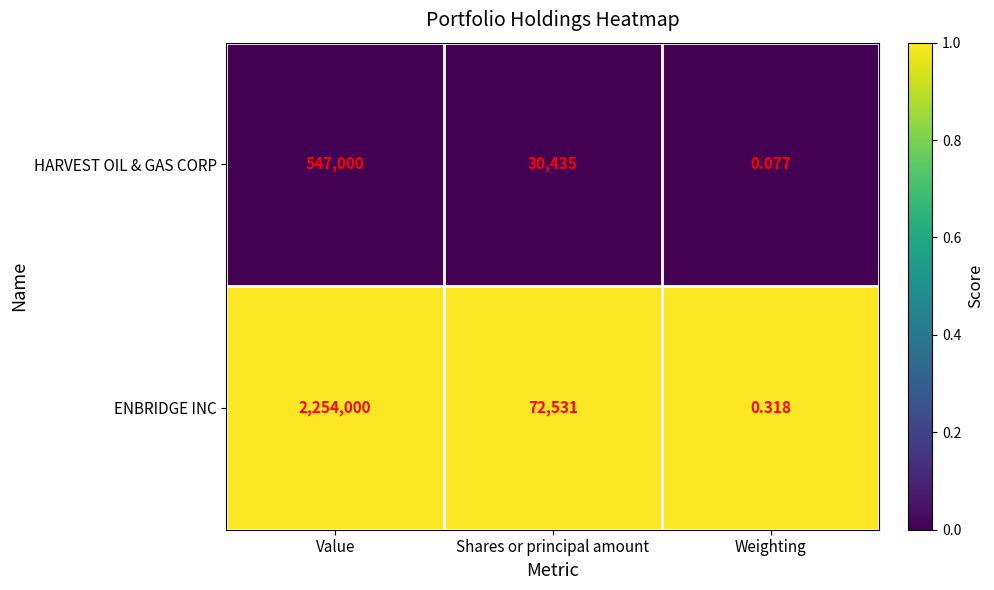

Between Shares or principal amount and Weighting, which series saw the biggest shift?

ENBRIDGE INC